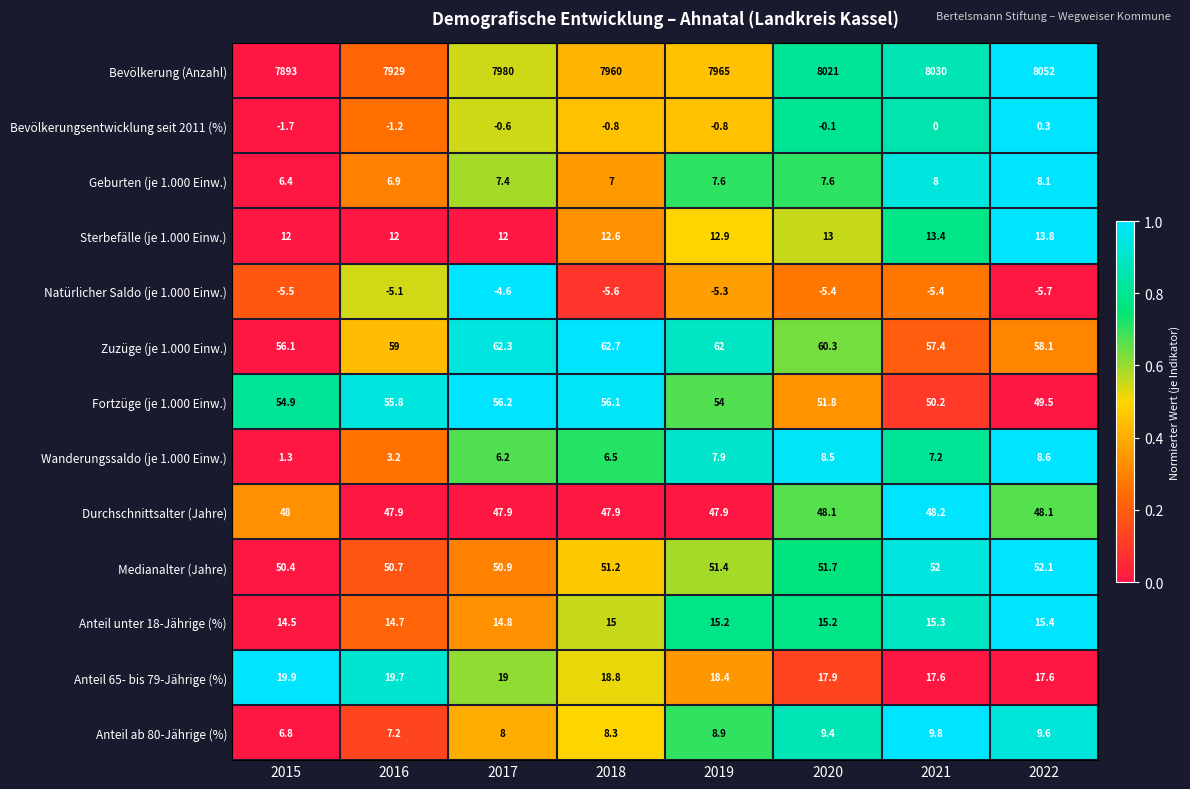

List the series in order of their peak value, lowest first.

Natürlicher Saldo (je 1.000 Einw.), Bevölkerungsentwicklung seit 2011 (%), Geburten (je 1.000 Einw.), Wanderungssaldo (je 1.000 Einw.), Anteil ab 80-Jährige (%), Sterbefälle (je 1.000 Einw.), Anteil unter 18-Jährige (%), Anteil 65- bis 79-Jährige (%), Durchschnittsalter (Jahre), Medianalter (Jahre), Fortzüge (je 1.000 Einw.), Zuzüge (je 1.000 Einw.), Bevölkerung (Anzahl)